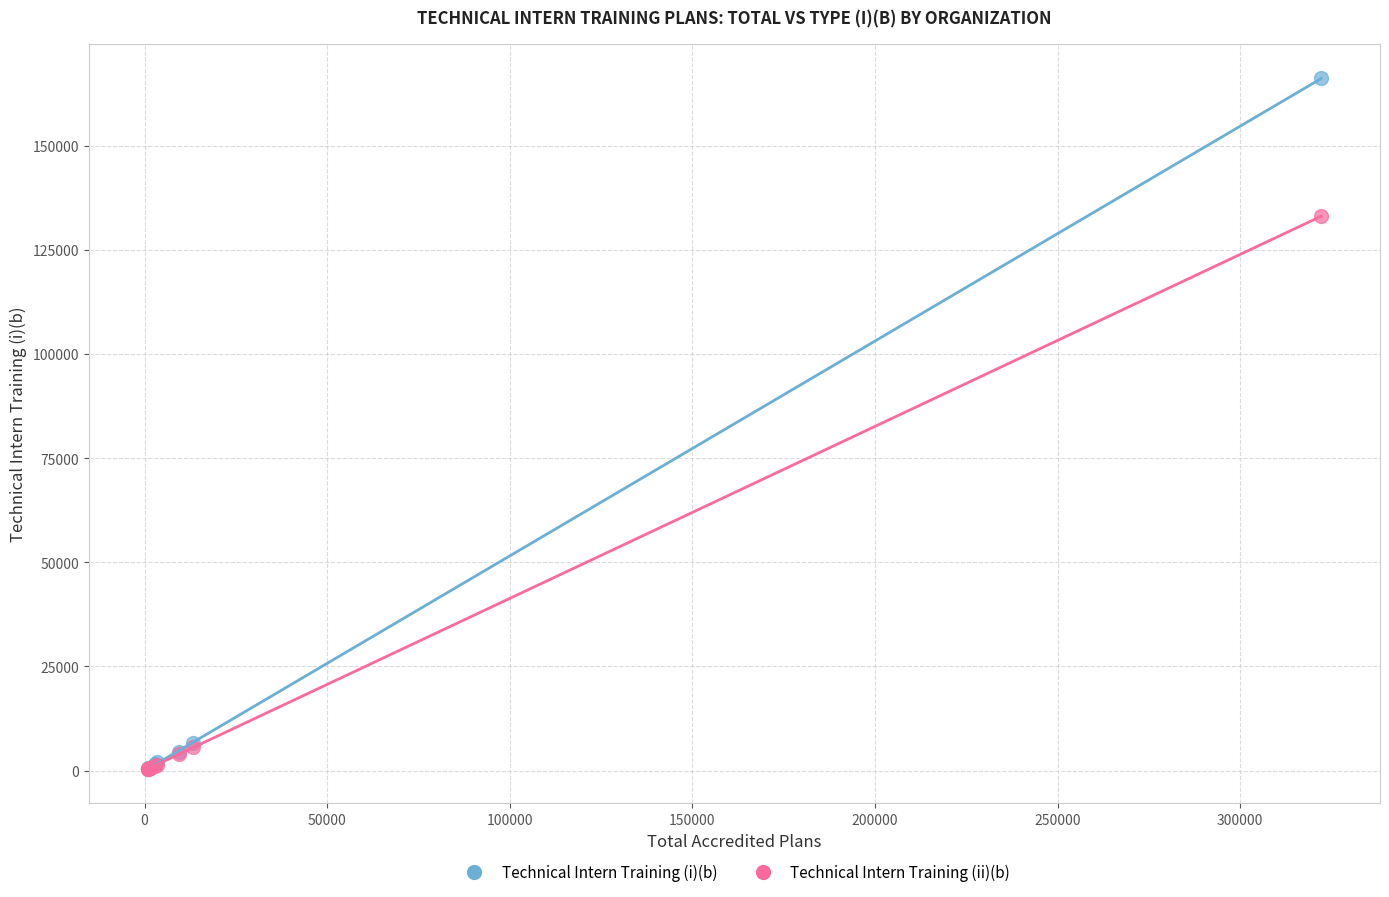

Across all series, what Y value is closest to 83264?

133052